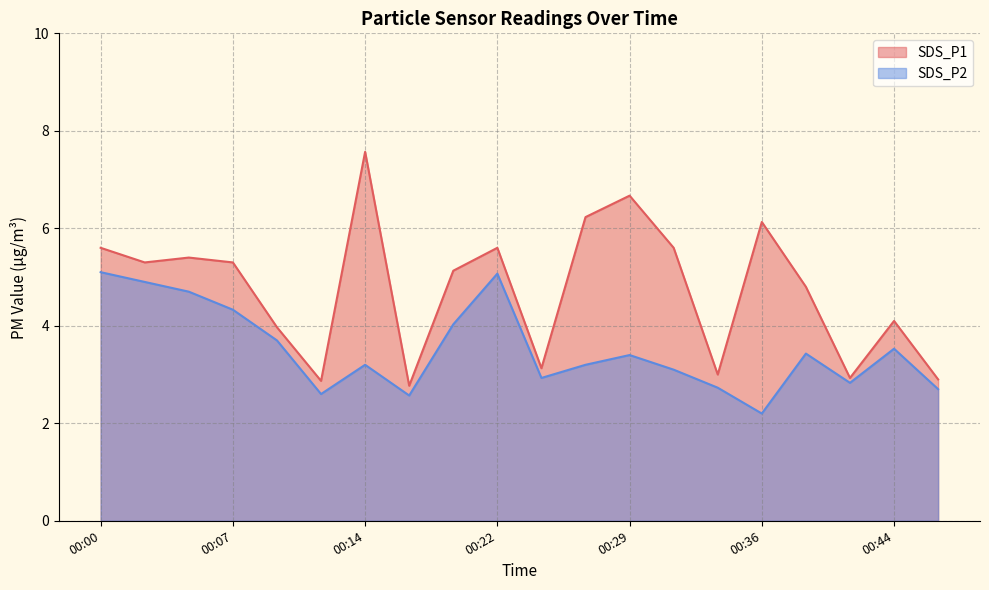

At which label is SDS_P2 closest to 3?

00:24